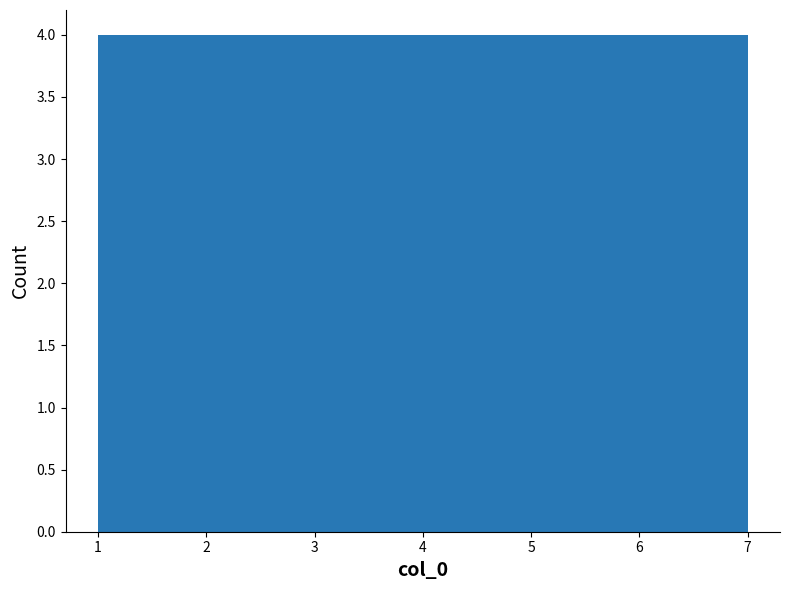

How tall is the bar that spans 1.9 to 2.7 on the x-axis? Neither the bar edges nor the heights are printed on the chart, so give them approximately, as read against the axes.

4